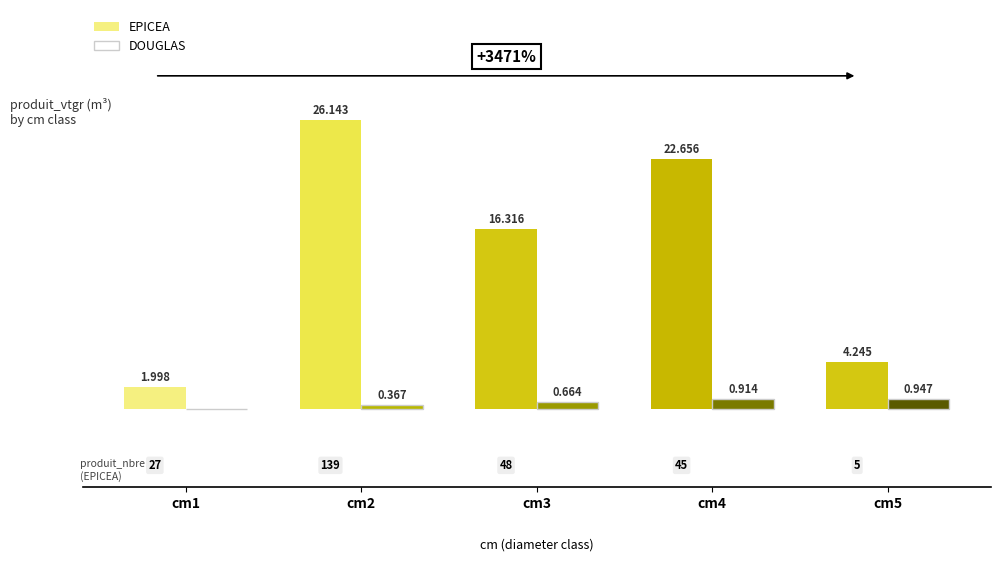

Which series has the largest total across all categories?

EPICEA